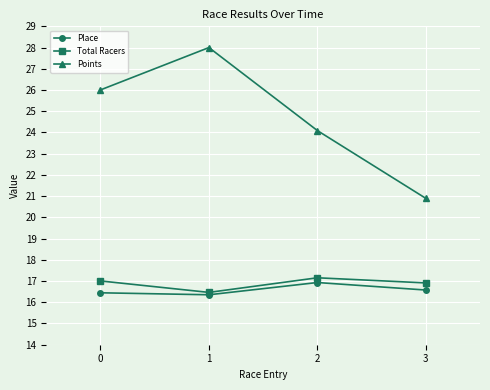

Between 1 and 2, which series saw the biggest shift?

Points